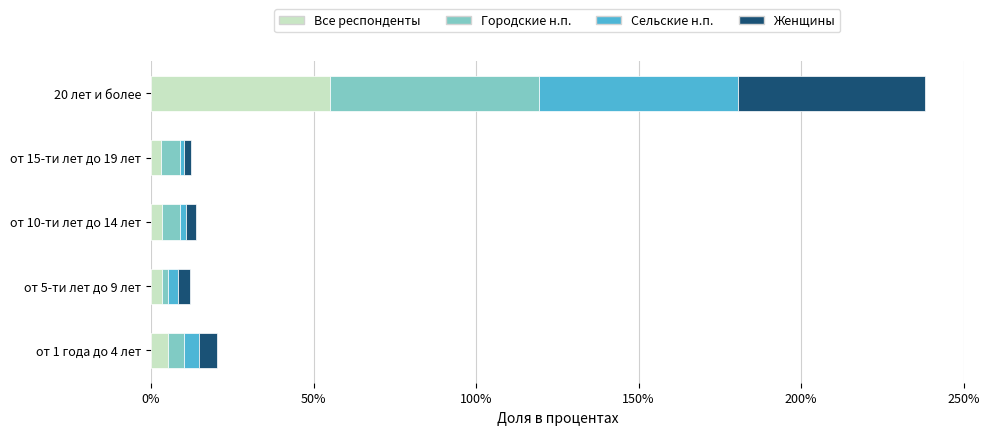

What is the maximum value for Все респонденты?

55.1